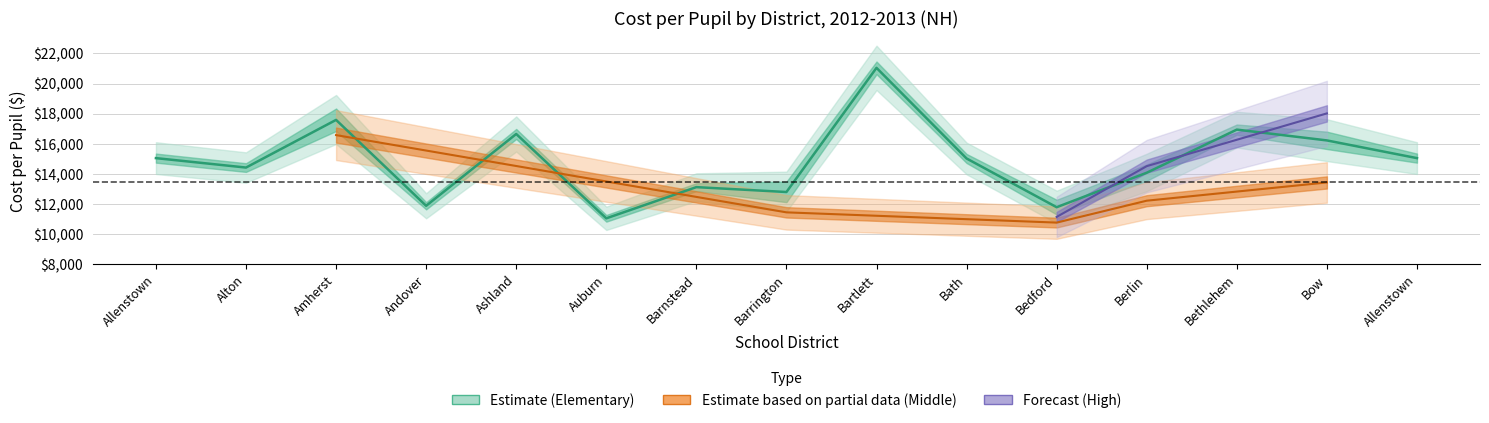

What is the average value?

14849.7